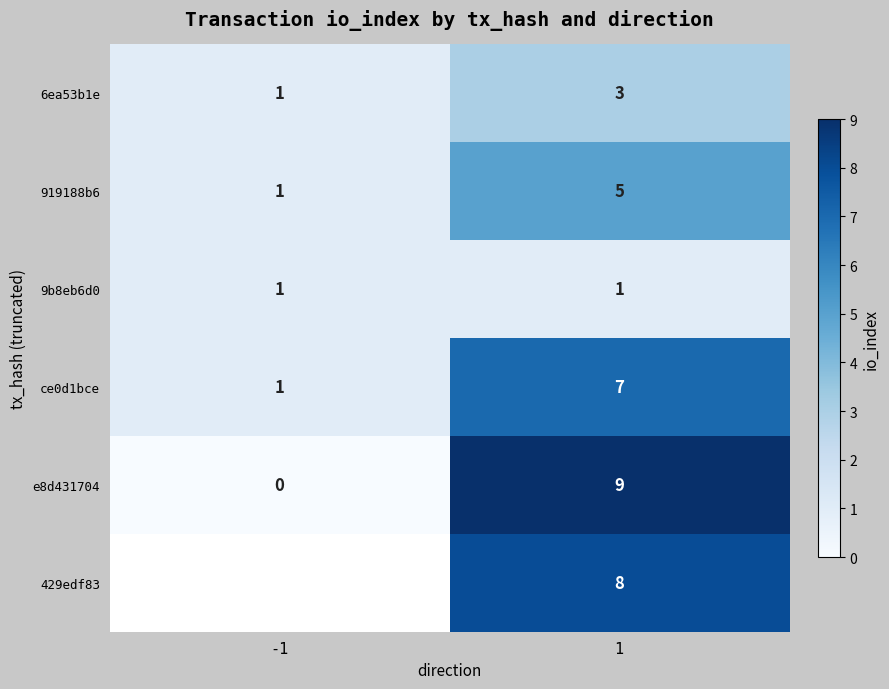

The e8d431704 series shows 6 at 1. True or false?

False